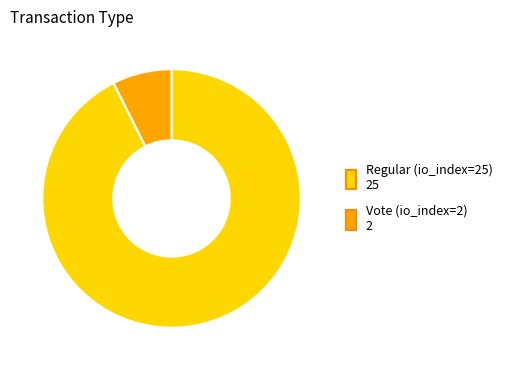

What is the majority slice?

Regular (io_index=25)